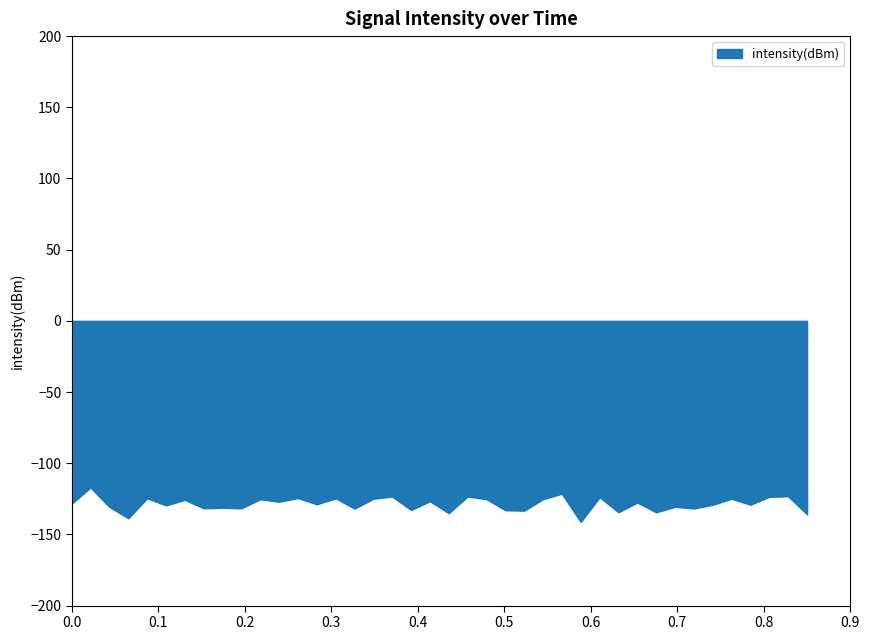

What is the maximum value shown in the chart?

-117.0